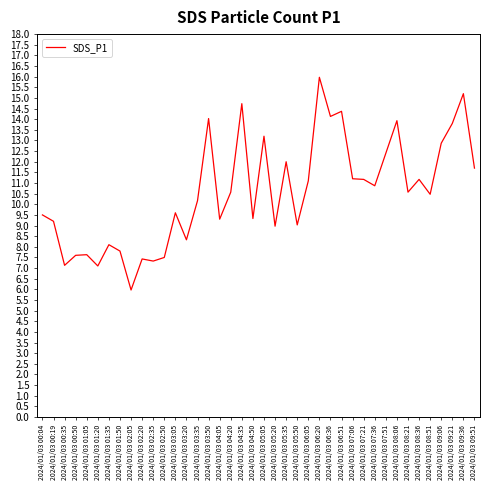

What is the difference between the values at 2024/01/03 05:20 and 2024/01/03 03:50?

5.1